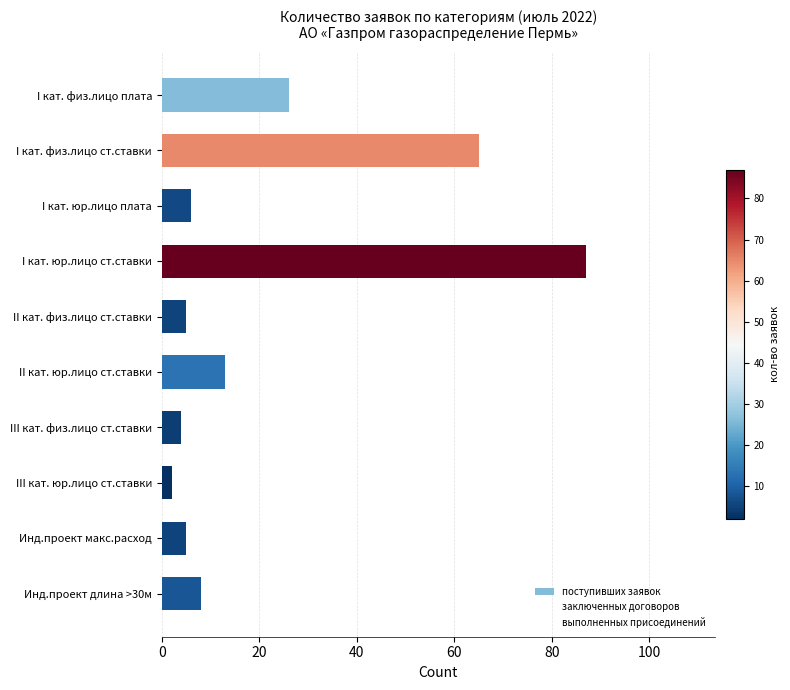

What is the maximum value shown in the chart?

87